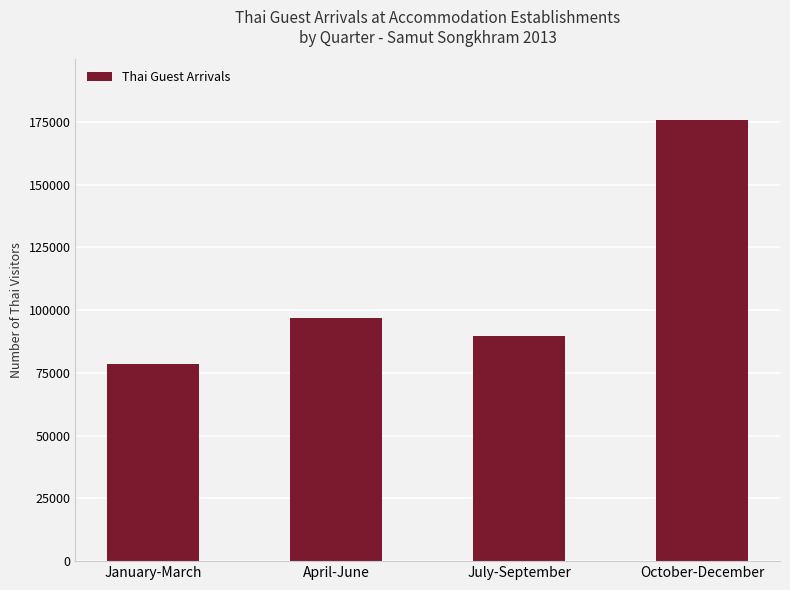

Rank the categories by value from highest to lowest.

October-December, April-June, July-September, January-March